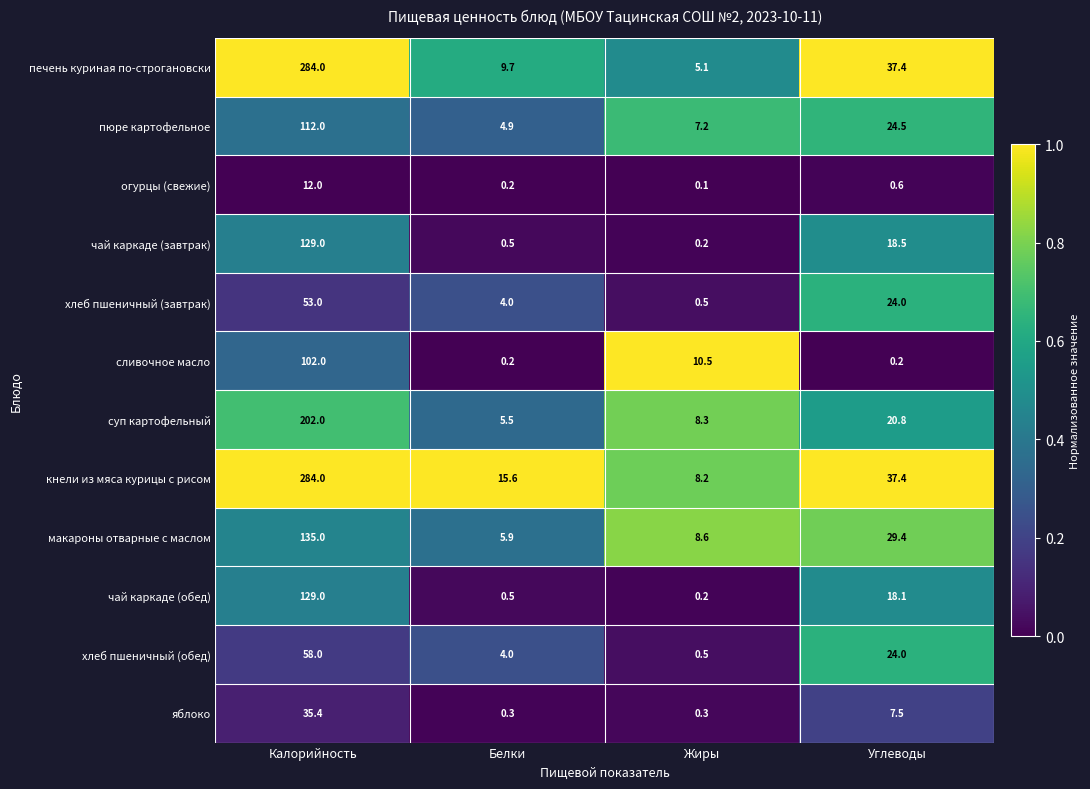

At how many categories does at least one series exceed 0?

4